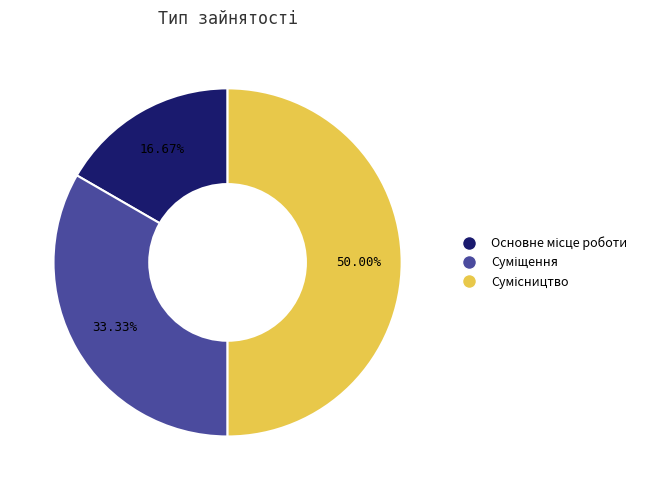

What percentage is the Сумісництво slice, to the nearest percent?

50%